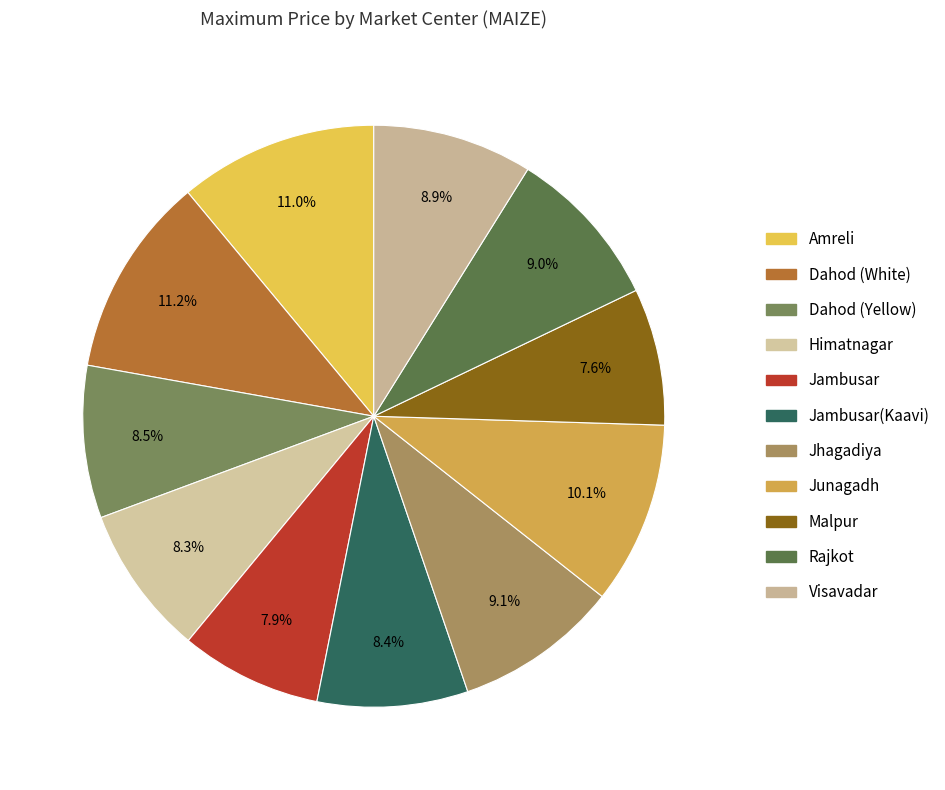

The Dahod (White) slice represents 11% of the pie. True or false?

True